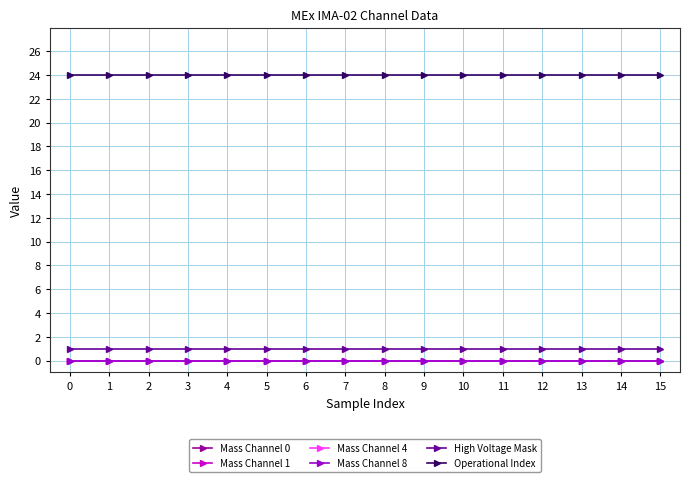

Reading left to right, transcribe all the data shown in this chart.

Mass Channel 0: 0	0	0	0	0	0	0	0	0	0	0	0	0	0	0	0
Mass Channel 1: 0	0	0	0	0	0	0	0	0	0	0	0	0	0	0	0
Mass Channel 4: 0	0	0	0	0	0	0	0	0	0	0	0	0	0	0	0
Mass Channel 8: 0	0	0	0	0	0	0	0	0	0	0	0	0	0	0	0
High Voltage Mask: 1	1	1	1	1	1	1	1	1	1	1	1	1	1	1	1
Operational Index: 24	24	24	24	24	24	24	24	24	24	24	24	24	24	24	24